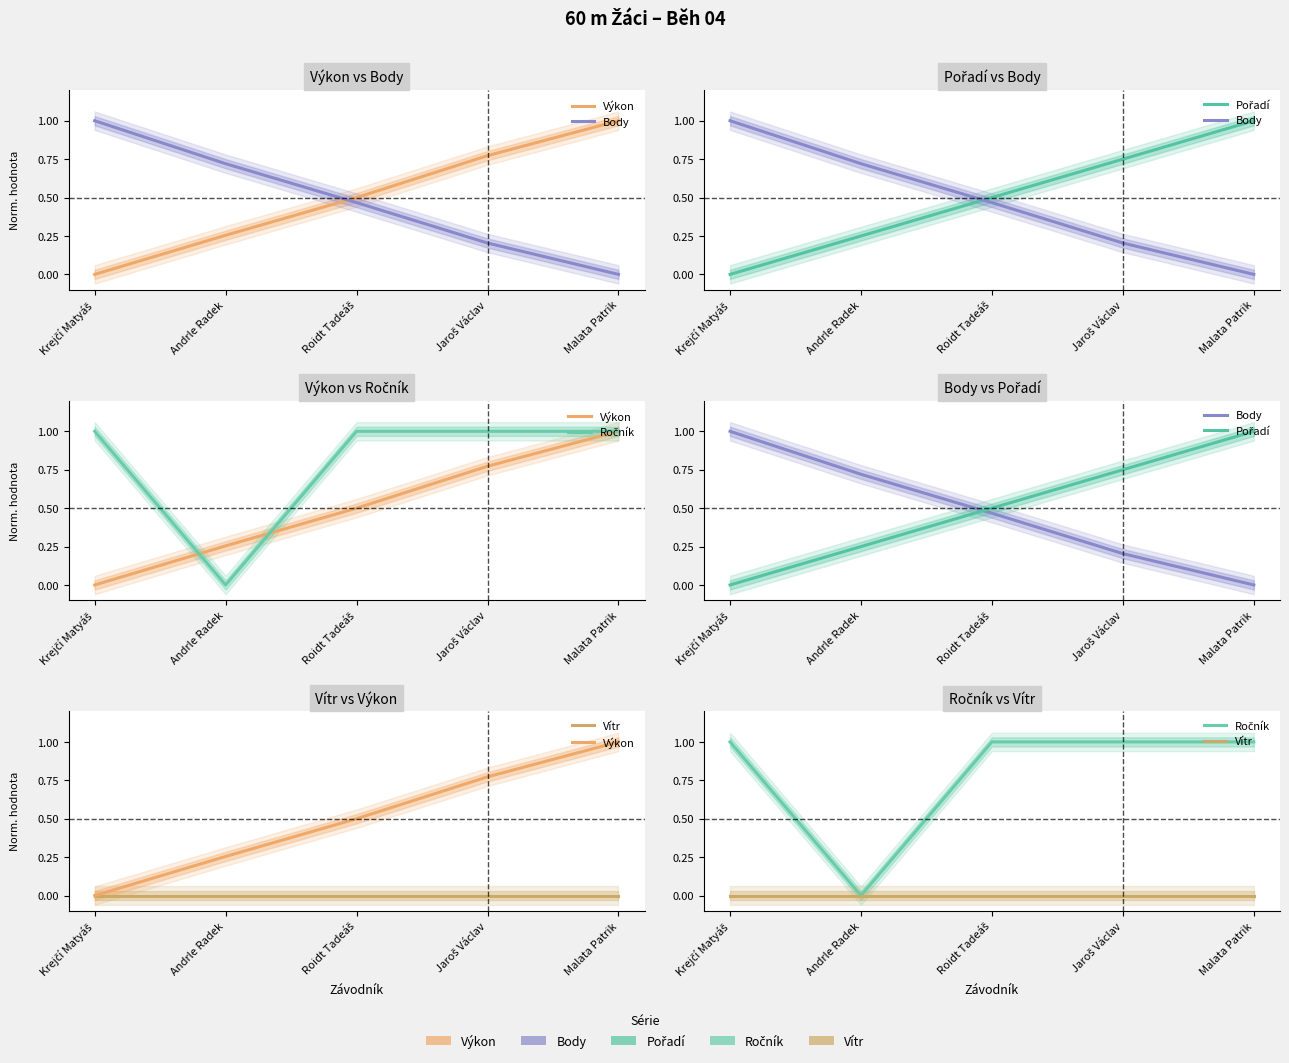

True or false: Pořadí has more than 1 points higher than both neighbors.

False